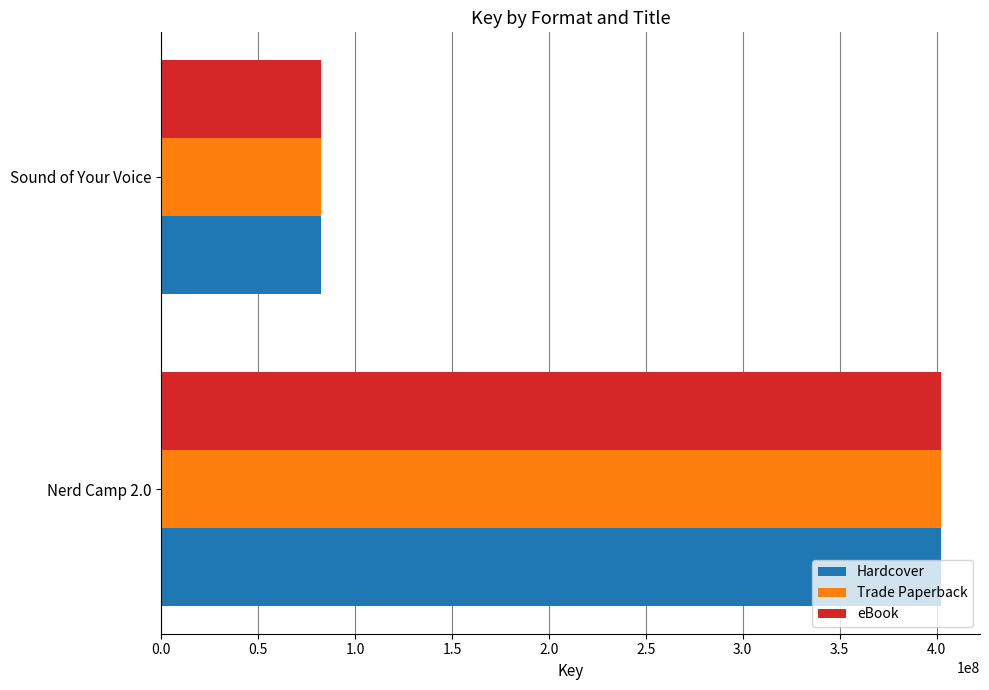

What is the approximate value of Hardcover at Sound of Your Voice?

82368253